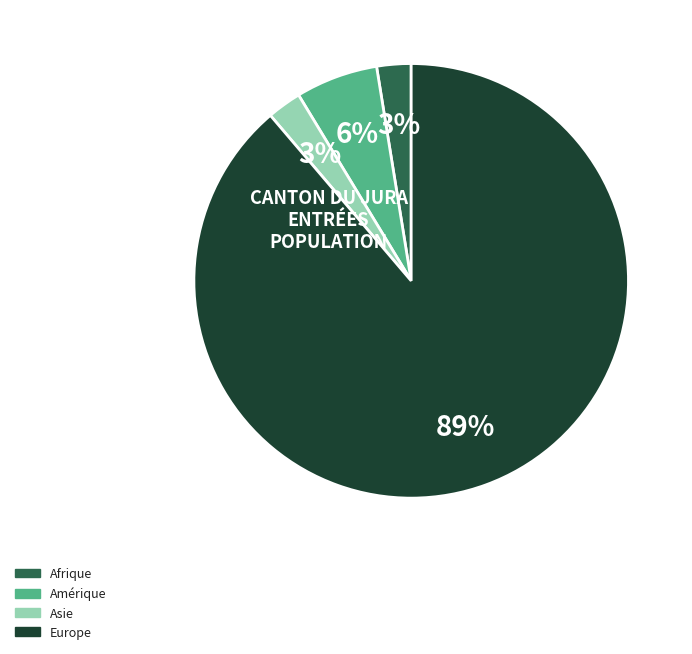

To the nearest percent, what is the combined percentage of Afrique and Europe?

91%